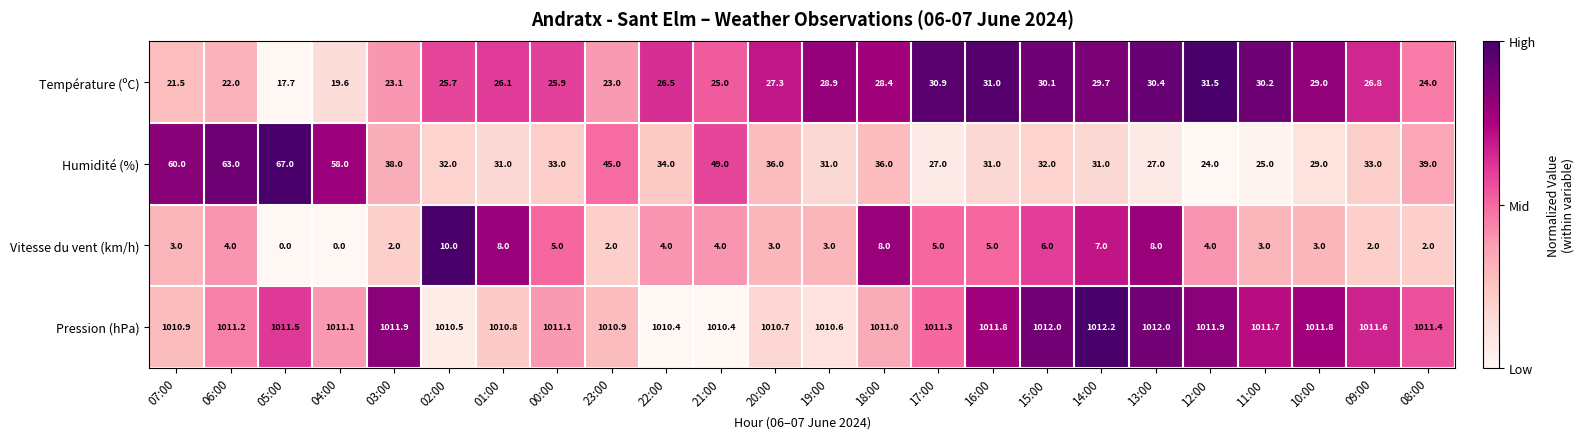

Rank the series by their maximum value, from highest to lowest.

Pression (hPa), Humidité (%), Température (ºC), Vitesse du vent (km/h)